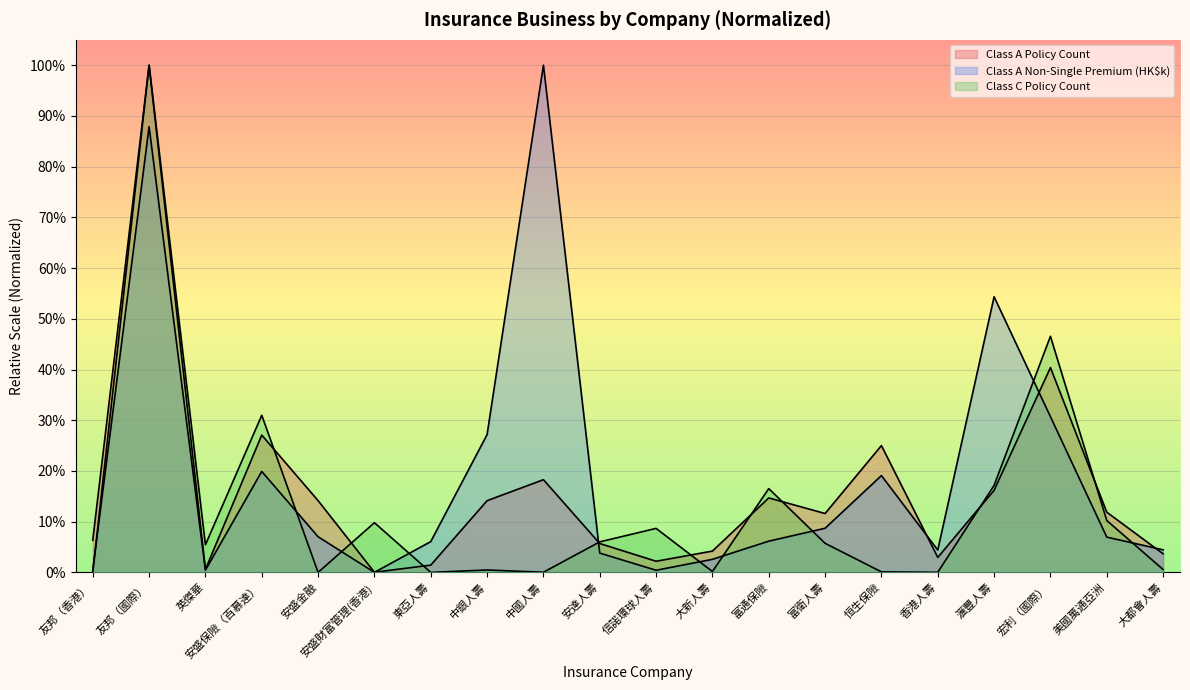

Which category has the highest value in the Class C Policy Count series?

友邦（國際）